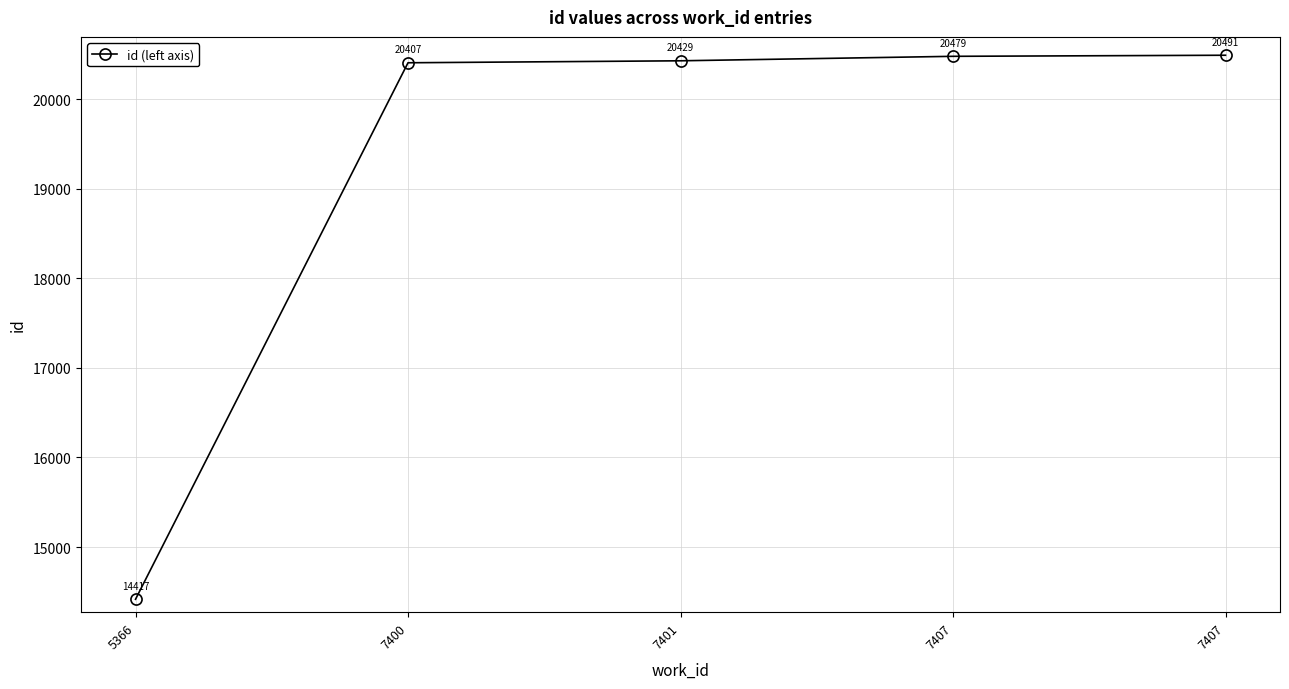

True or false: the data has more than 1 interior local peaks.

False